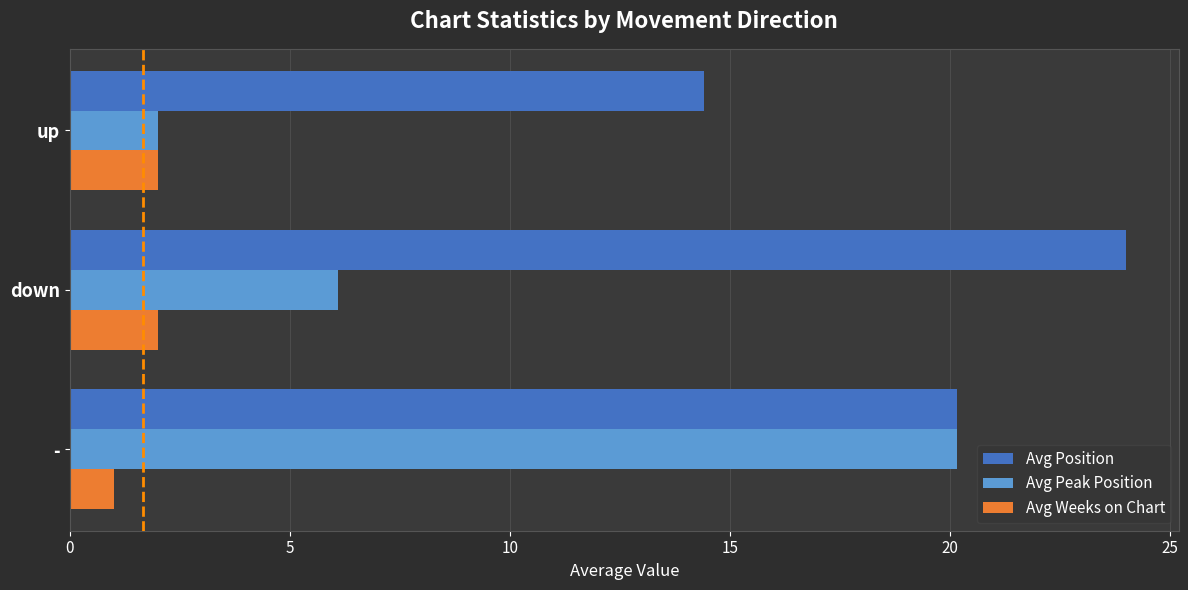

At how many categories does at least one series exceed 16?

2